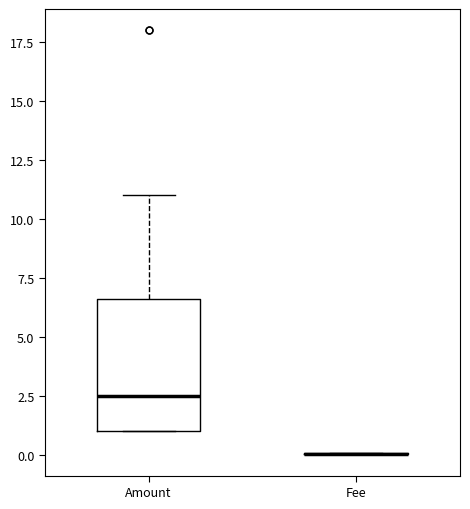

Reading left to right, transcribe this box plot: for each box, give where its median line is, the range the box spans, and where its two whiskers end, as read against the y-axis. The values are not printed on the chart, so give them approximately, as read against the axis.

Amount: median 2.5, box 1.0 to 6.5, whiskers 1.0 to 11.0
Fee: box collapsed to a line at 0.0, whiskers 0.0 to 0.0